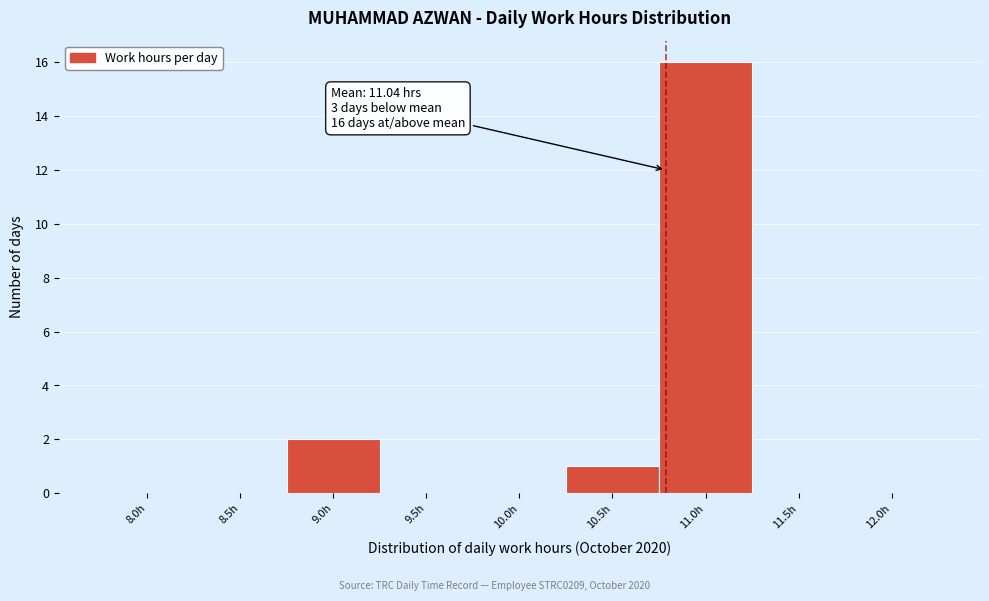

Reading right to left, list all the values displayed in this chart.

12.0h=0	11.5h=0	11.0h=16	10.5h=1	10.0h=0	9.5h=0	9.0h=2	8.5h=0	8.0h=0